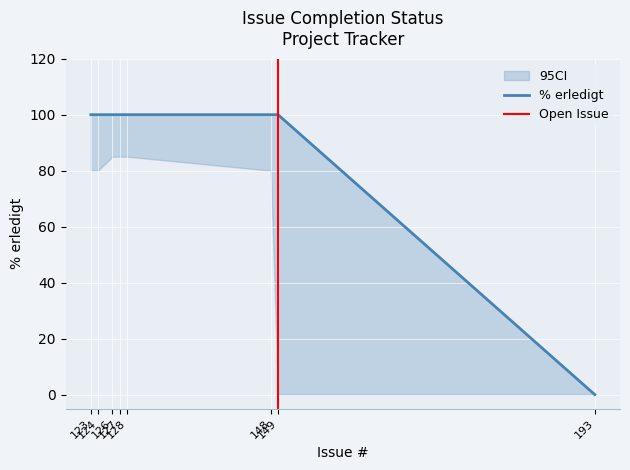

How many values are above zero?

7